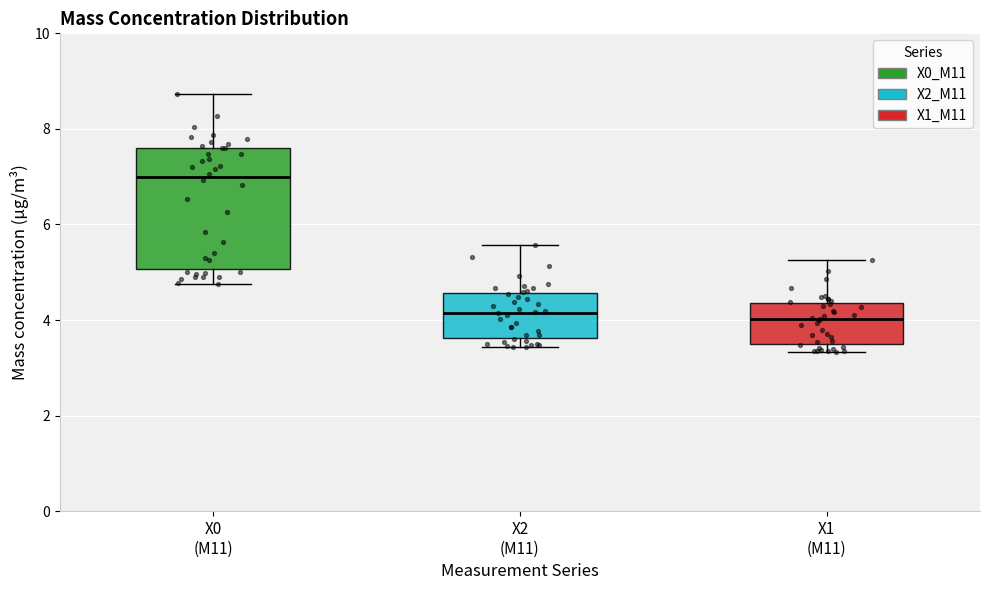

Reading left to right, transcribe this box plot: for each box, give where its median line is, the range the box spans, and where its two whiskers end, as read against the y-axis. The values are not printed on the chart, so give them approximately, as read against the axis.

X0 (M11): median 7.0, box 5.0 to 7.6, whiskers 4.8 to 8.8
X2 (M11): median 4.2, box 3.6 to 4.6, whiskers 3.4 to 5.6
X1 (M11): median 4.0, box 3.4 to 4.4, whiskers 3.4 (just below the box's lower edge) to 5.2